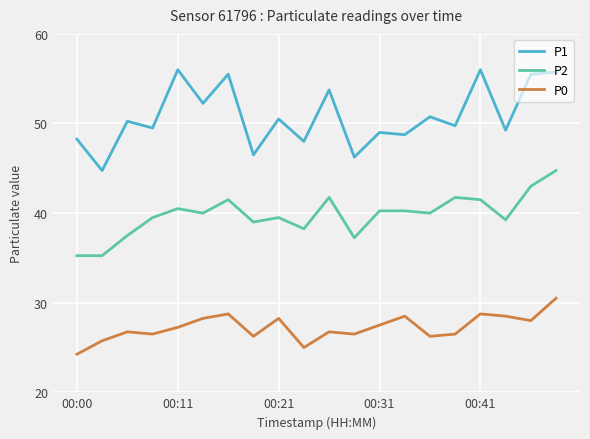

Which series has the largest total across all categories?

P1